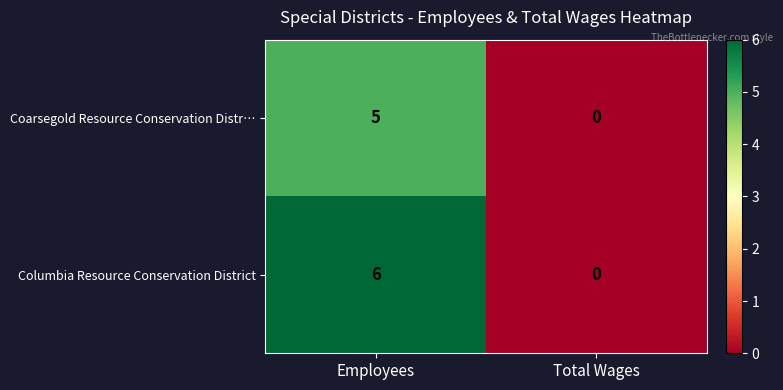

What is the highest value of the Coarsegold Resource Conservation Distr… series?

5